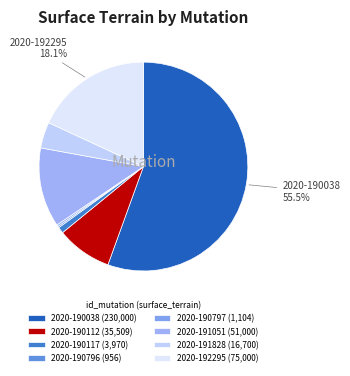

Which slice is the smallest?

2020-190796